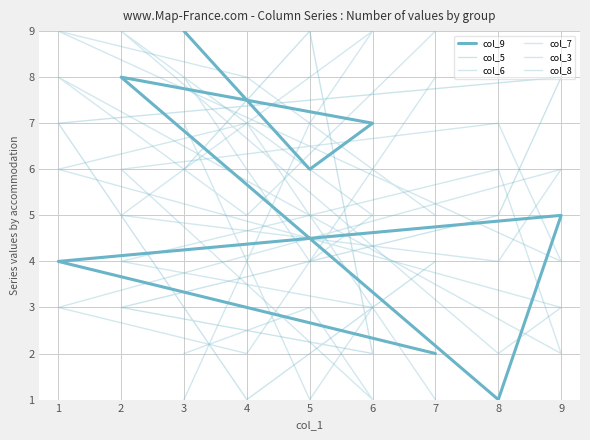

What is the sum of all col_9 values?

45